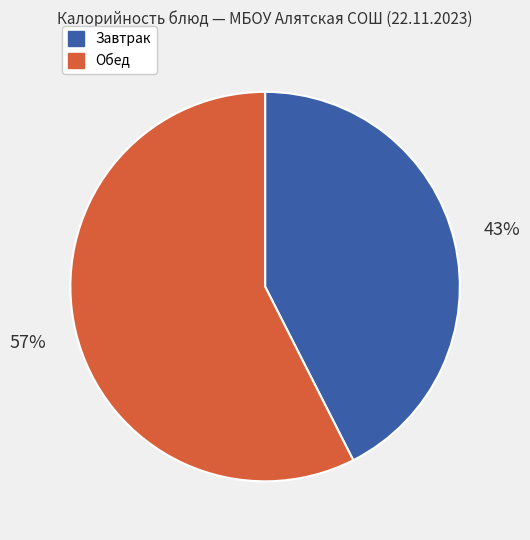

Does any single category account for the majority?

Yes